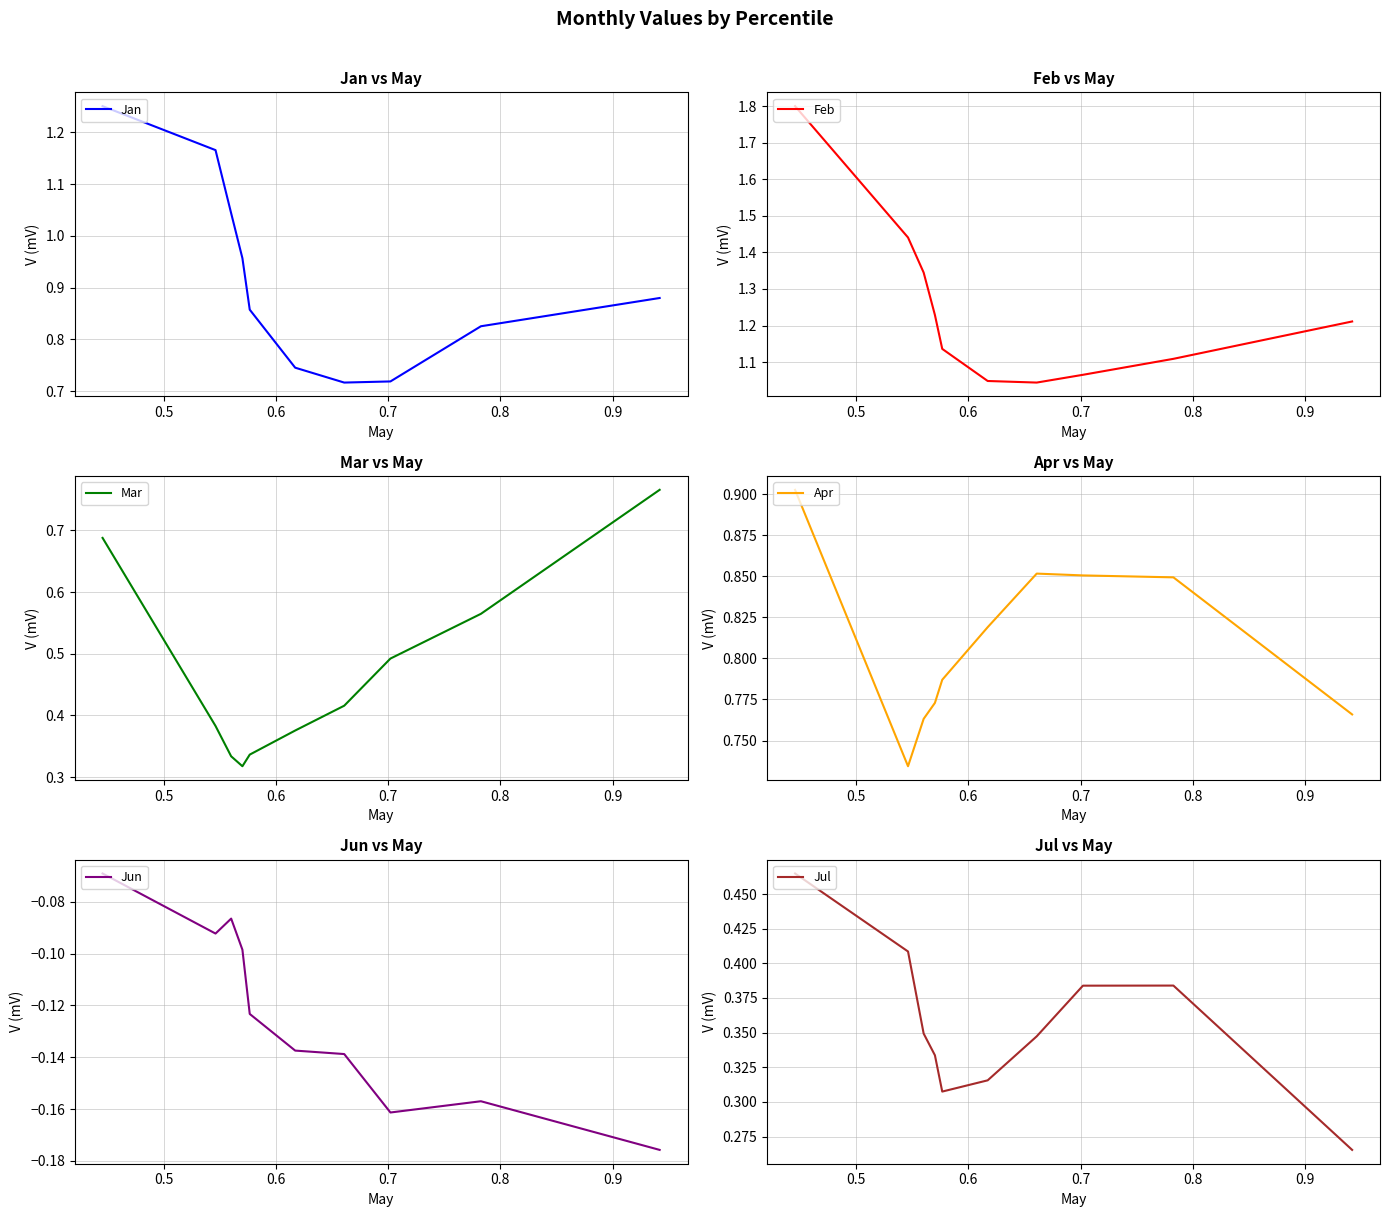

What is the value of the Apr point at the 6th from the left?

0.8